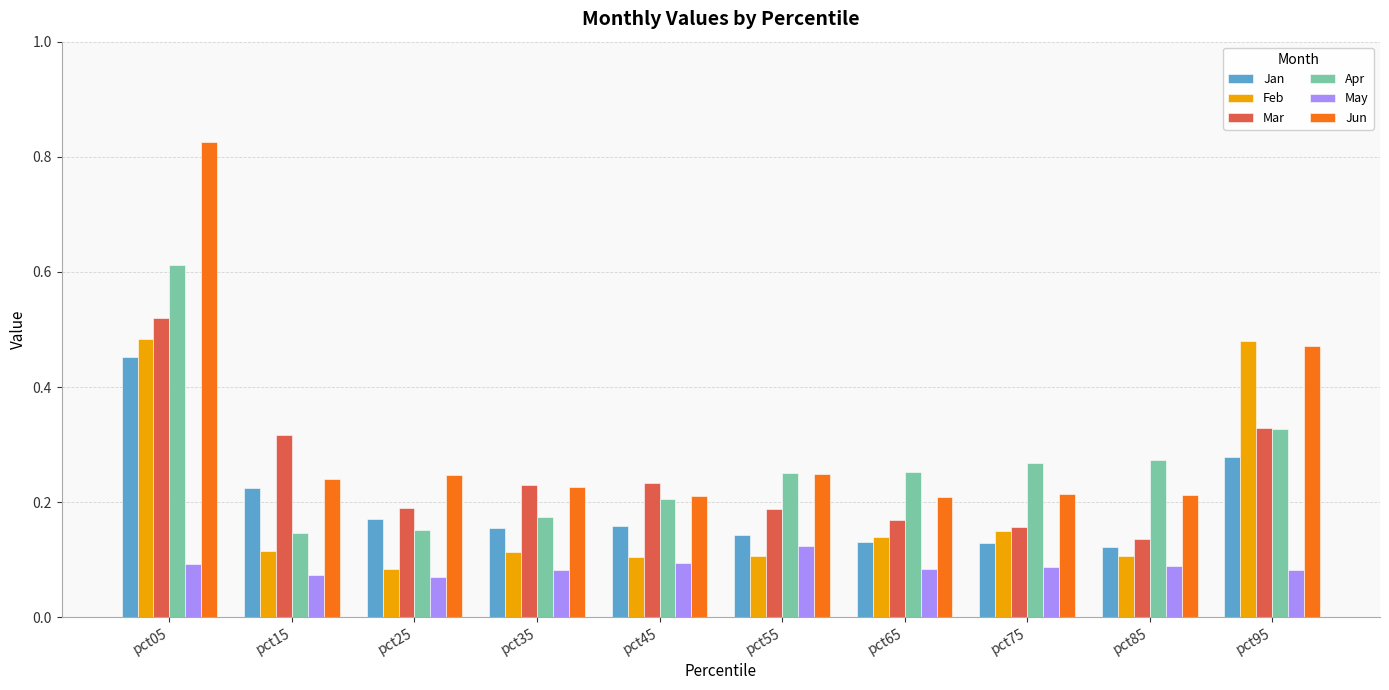

List the series in order of their peak value, highest first.

Jun, Apr, Mar, Feb, Jan, May